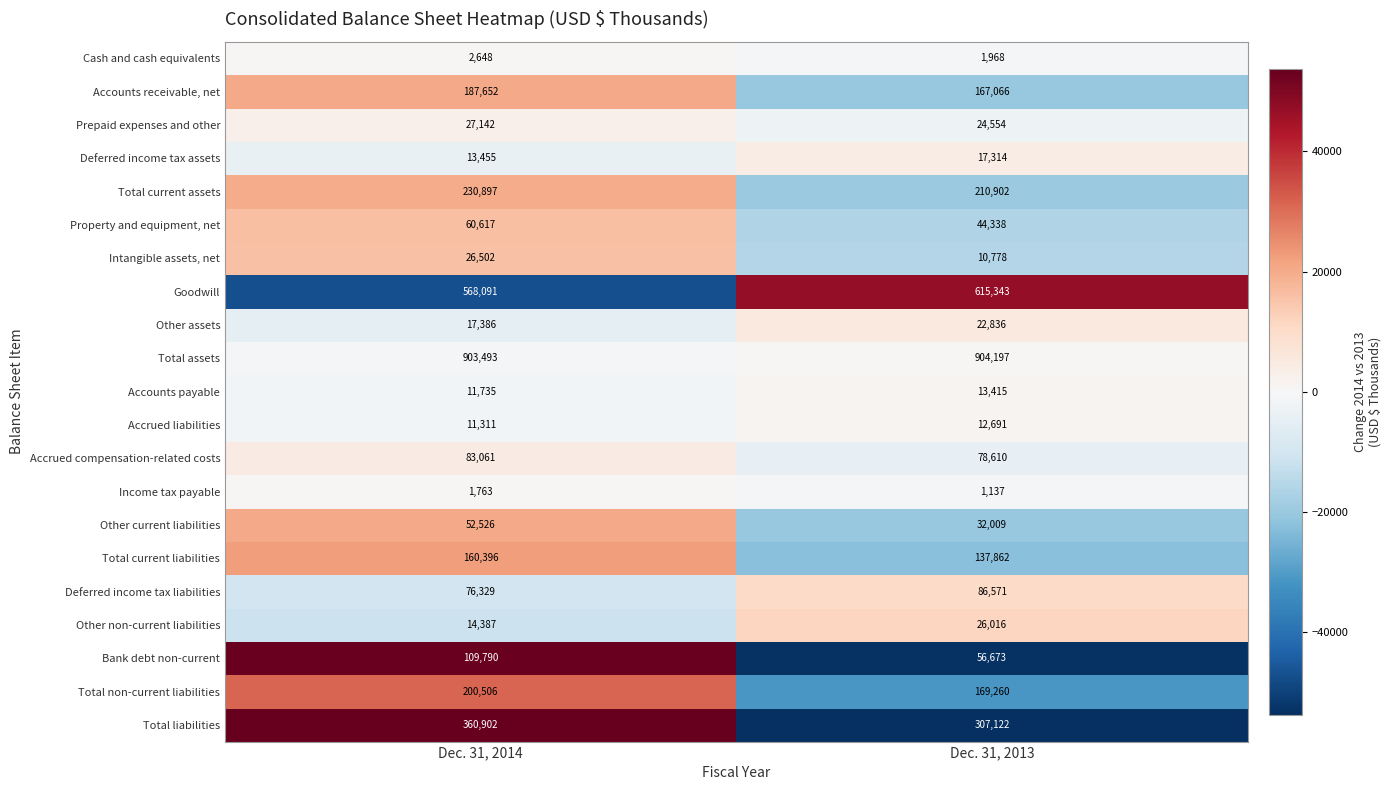

Count the number of categories in the chart.

2